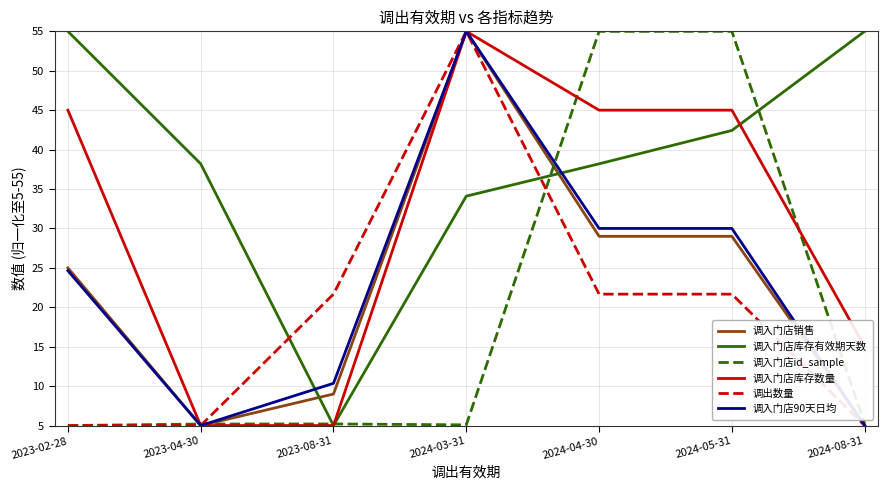

Which series has the largest total across all categories?

调入门店库存有效期天数